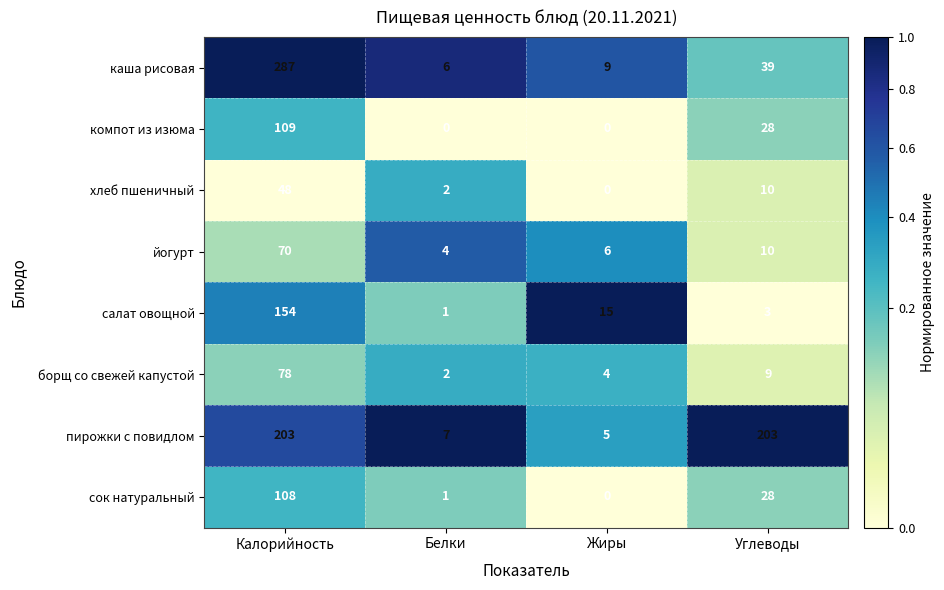

Which category has the highest value across all series?

Калорийность